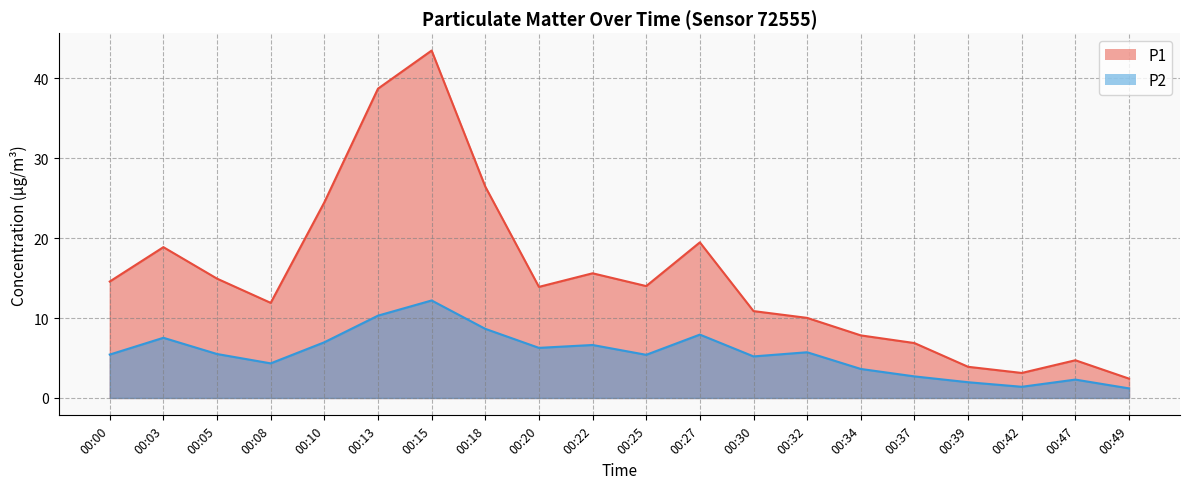

What is the sum of the P2 values at 00:47 and 00:22?

8.9